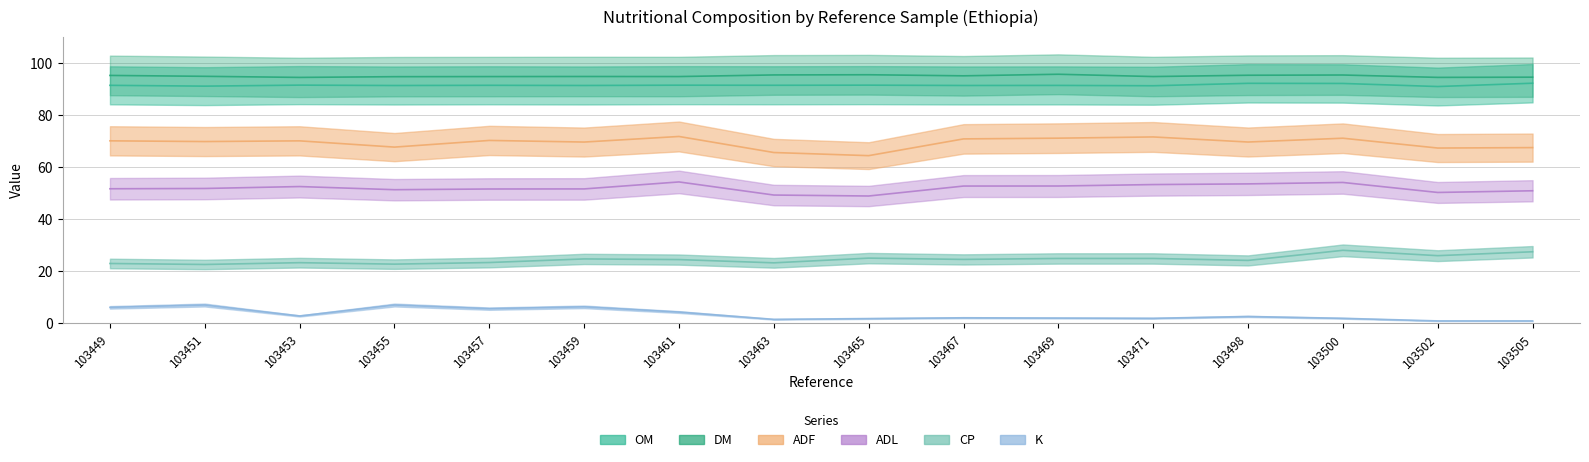

At which label is ADL closest to 51?

103505